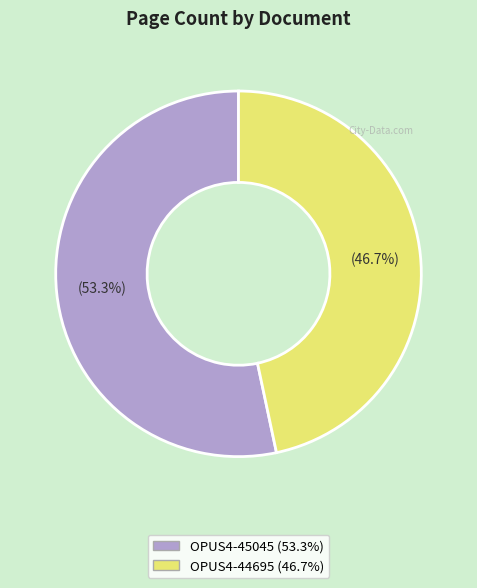

To the nearest percent, what portion does OPUS4-45045 represent?

53%